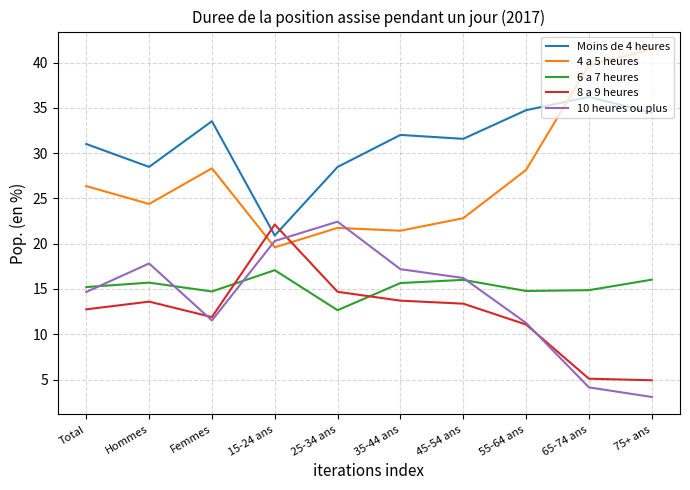

What is the spread (max minus min) of values at 35-44 ans?

18.3